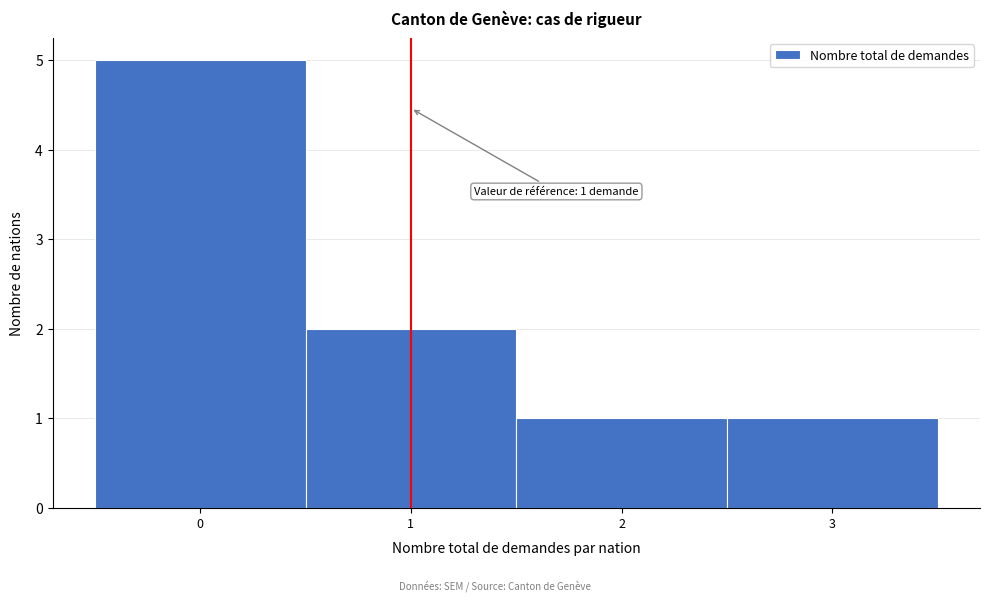

Which range on the x-axis has the tallest bar?

-0.5 to 0.5